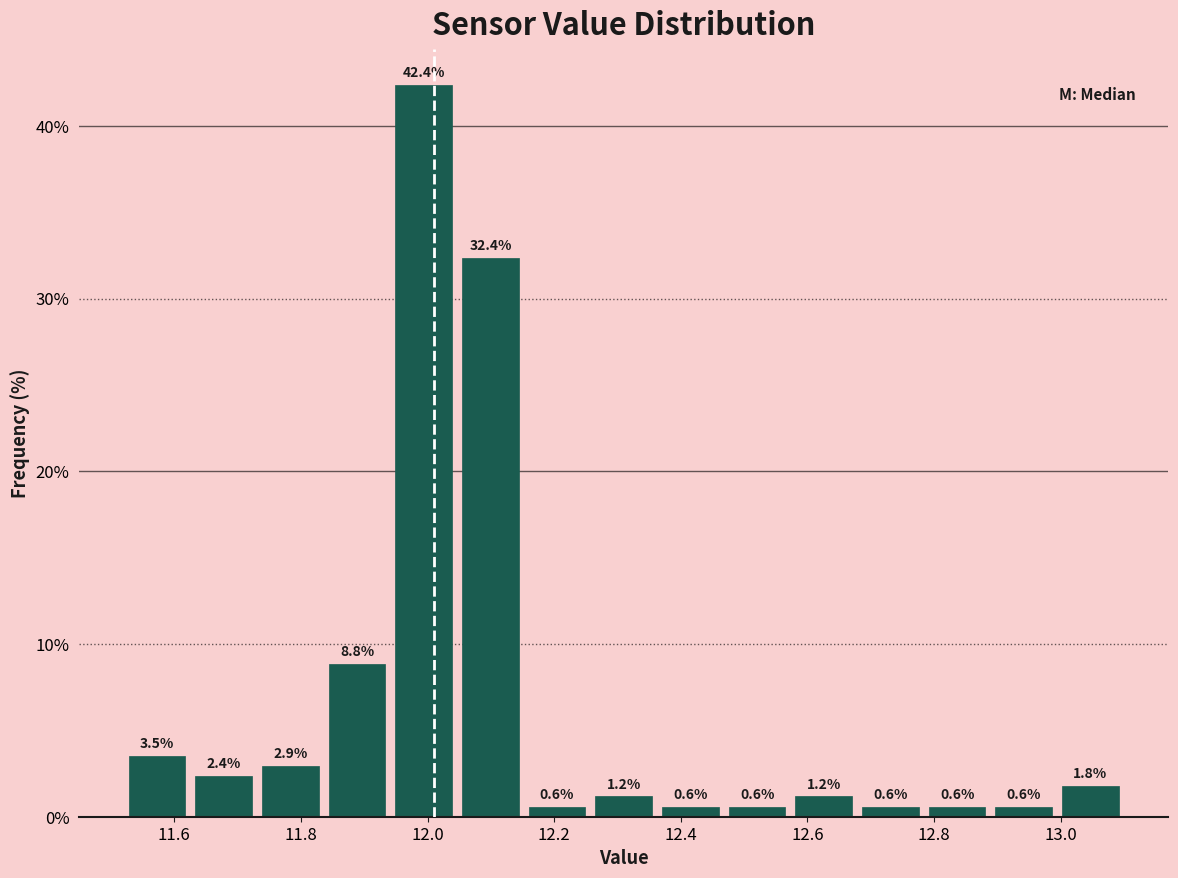

Reading left to right, transcribe this chart: for each bar, give the range it covers on the x-axis and its height. The bar edges are not printed on the chart, so give them approximately, as read against the axis.

11.52 to 11.62: 3.5
11.62 to 11.74: 2.4
11.74 to 11.84: 2.9
11.84 to 11.94: 8.8
11.94 to 12.04: 42.4
12.04 to 12.16: 32.4
12.16 to 12.26: 0.6
12.26 to 12.36: 1.2
12.36 to 12.46: 0.6
12.46 to 12.58: 0.6
12.58 to 12.68: 1.2
12.68 to 12.78: 0.6
12.78 to 12.88: 0.6
12.88 to 13.00: 0.6
13.00 to 13.10: 1.8